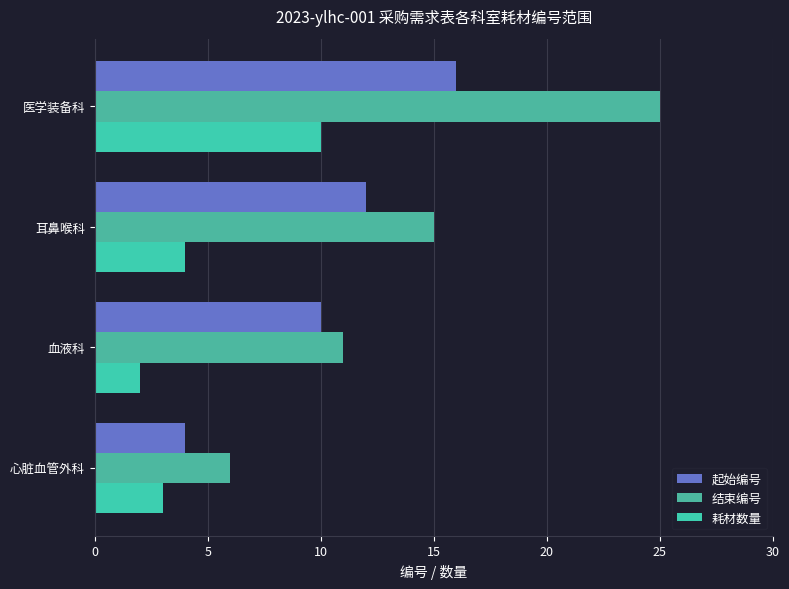

How many data points in 结束编号 are less than 15?

2